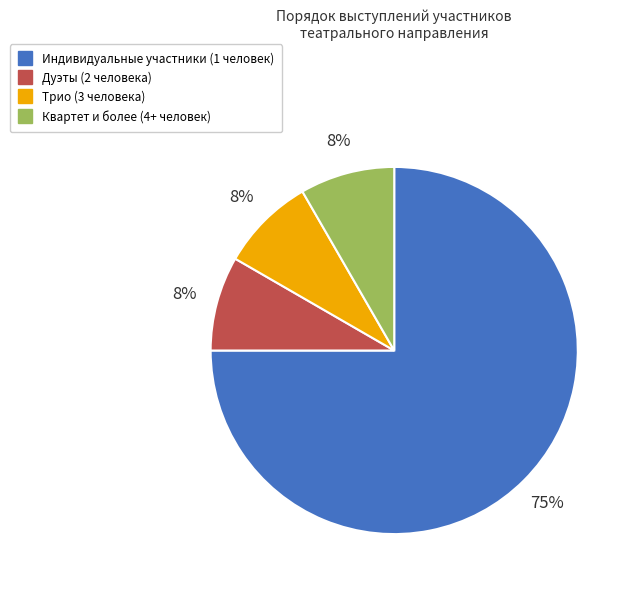

Does any single category account for the majority?

Yes